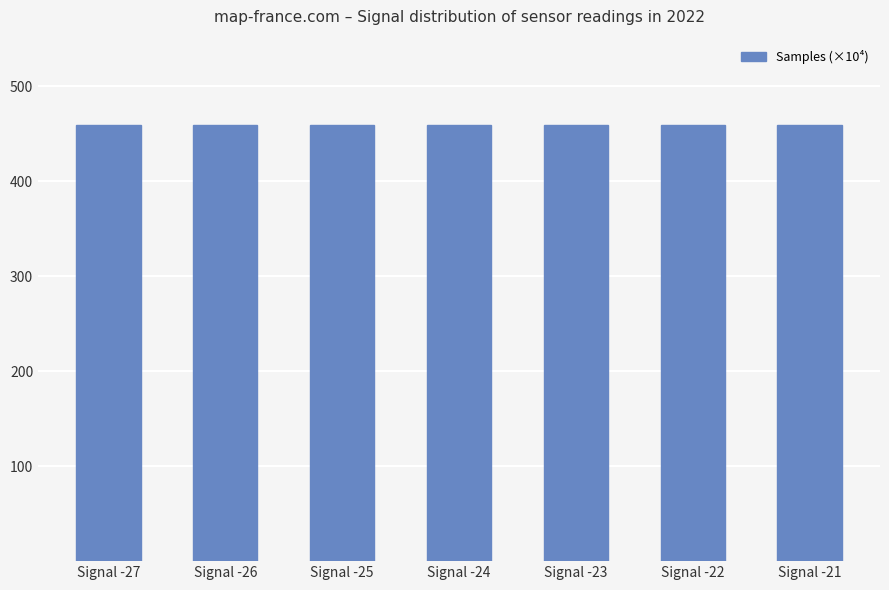

The chart shows a value of 720.5 at Signal -26. True or false?

False